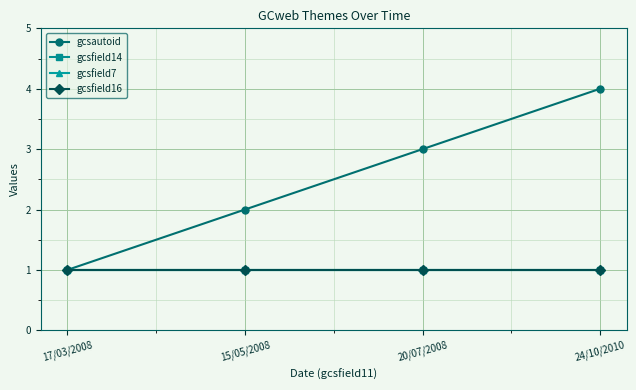

Does the chart have visible grid lines?

Yes